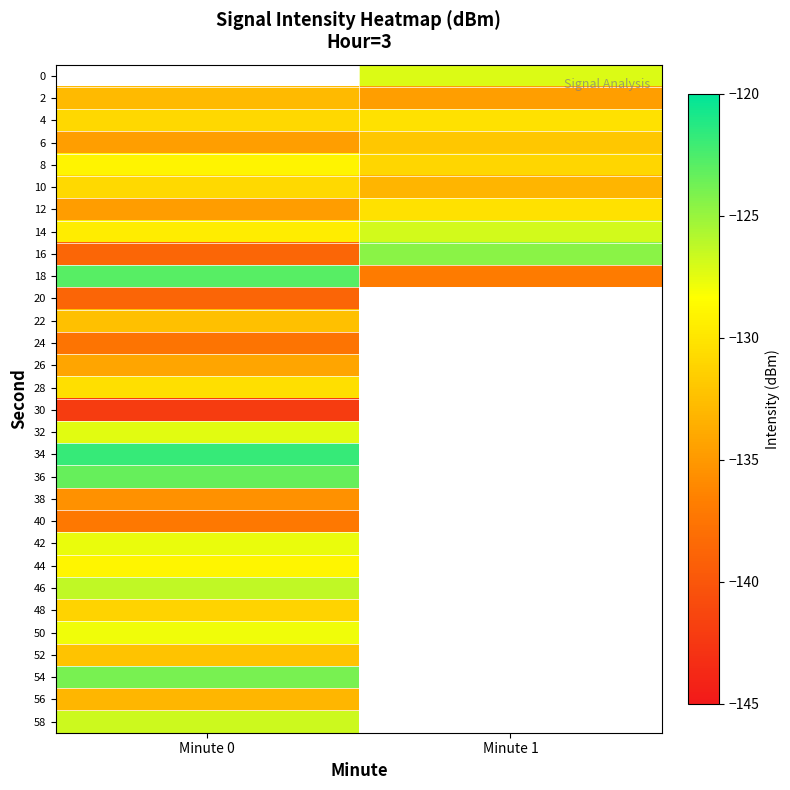

What is the greatest value displayed?

-121.8